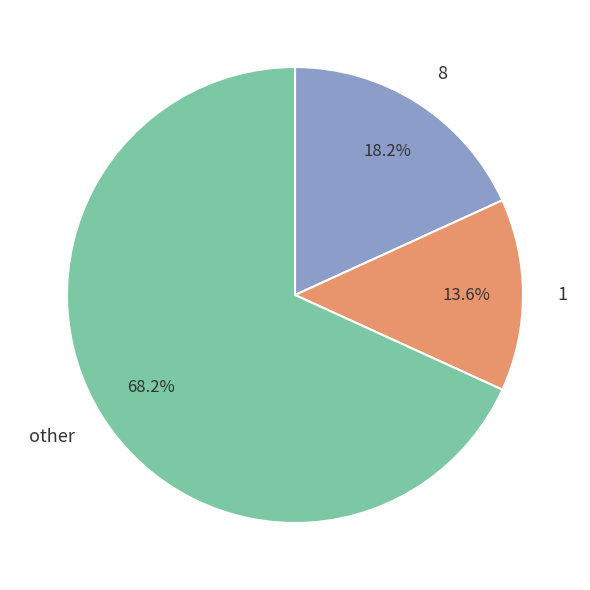

Do 8 and other together represent more than half of the pie?

Yes